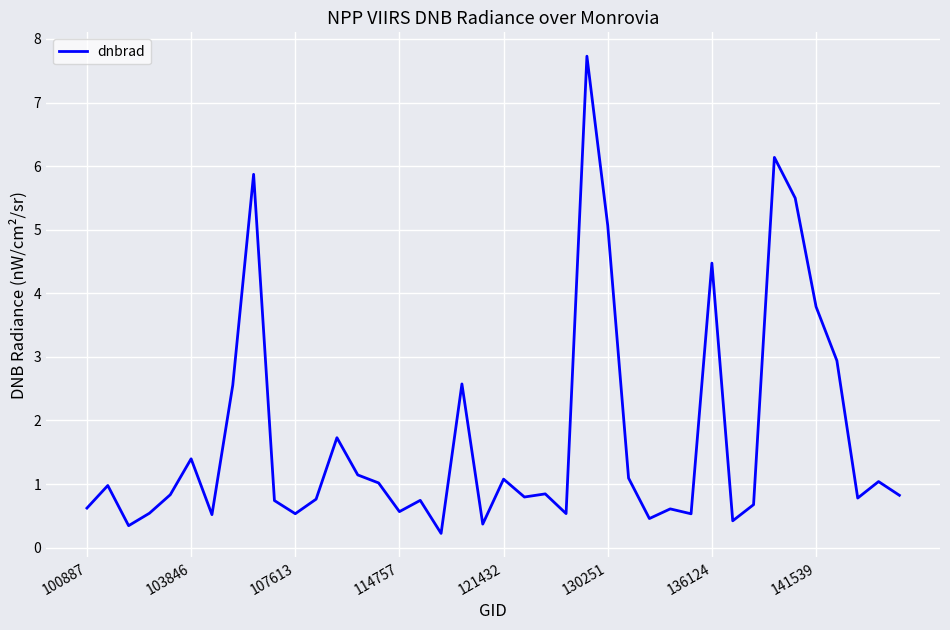

What is the average value?

1.7